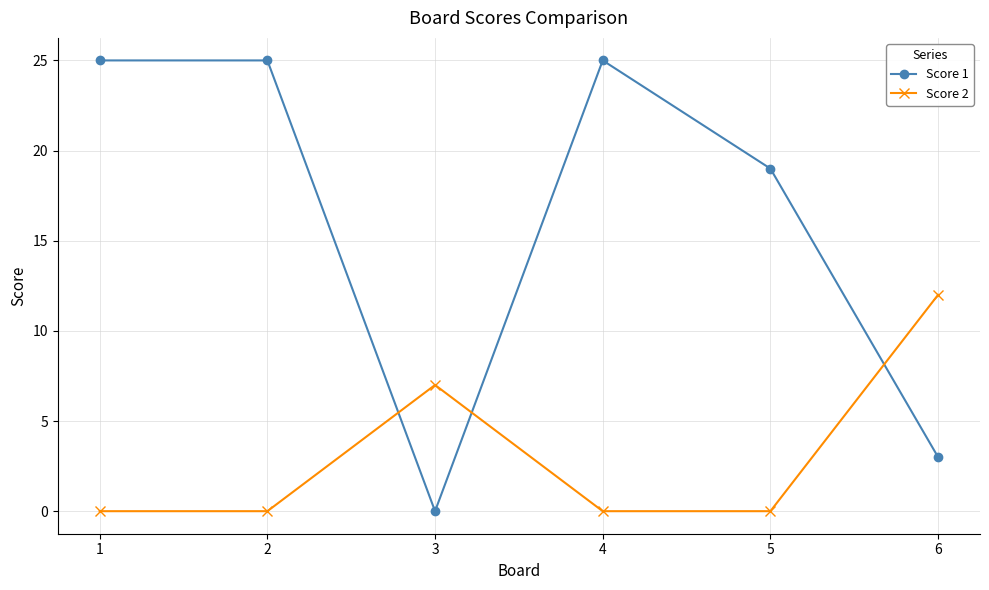

Between which two adjacent categories do Score 1 and Score 2 first intersect?

2 and 3